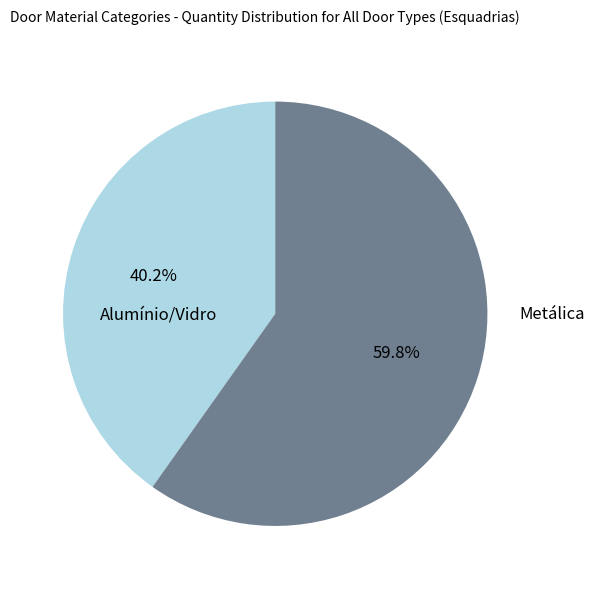

Is there a majority slice in this chart?

Yes